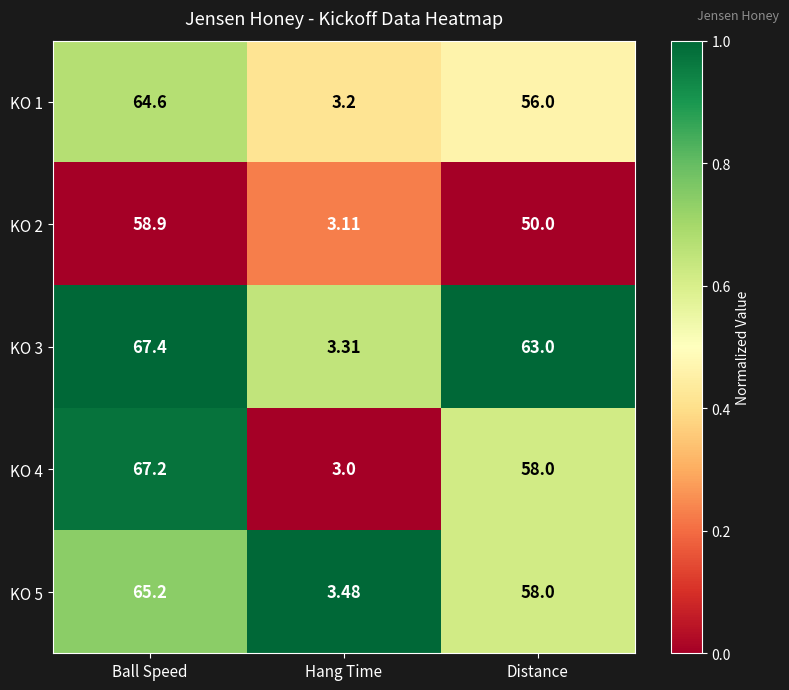

Which series has the largest total across all categories?

KO 3